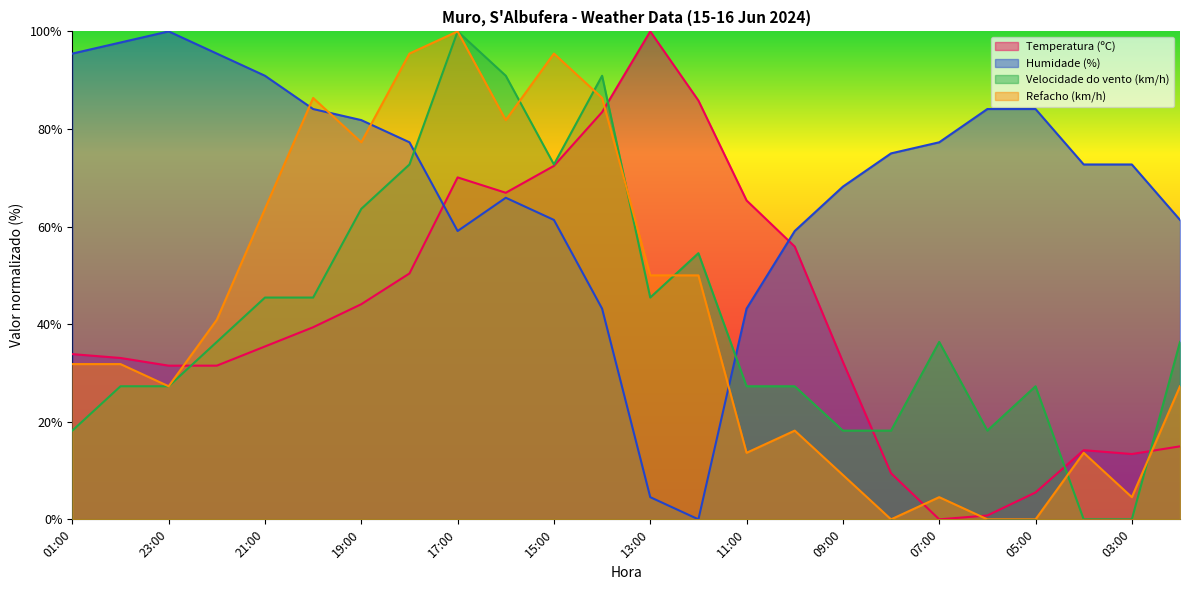

How many intersections are there between Humidade (%) and Refacho (km/h)?

4